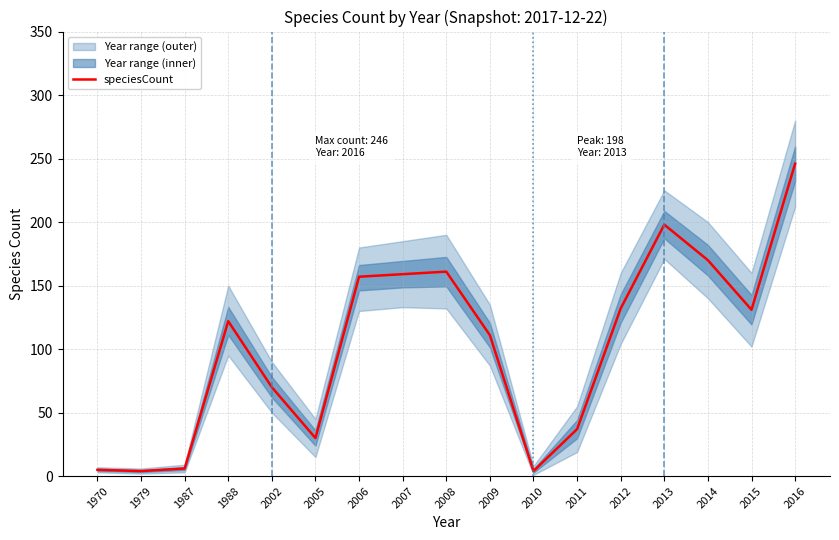

Reading right to left, extract all data points from this chart.

246	131	170	198	132	37	4	111	161	159	157	30	70	122	6	4	5